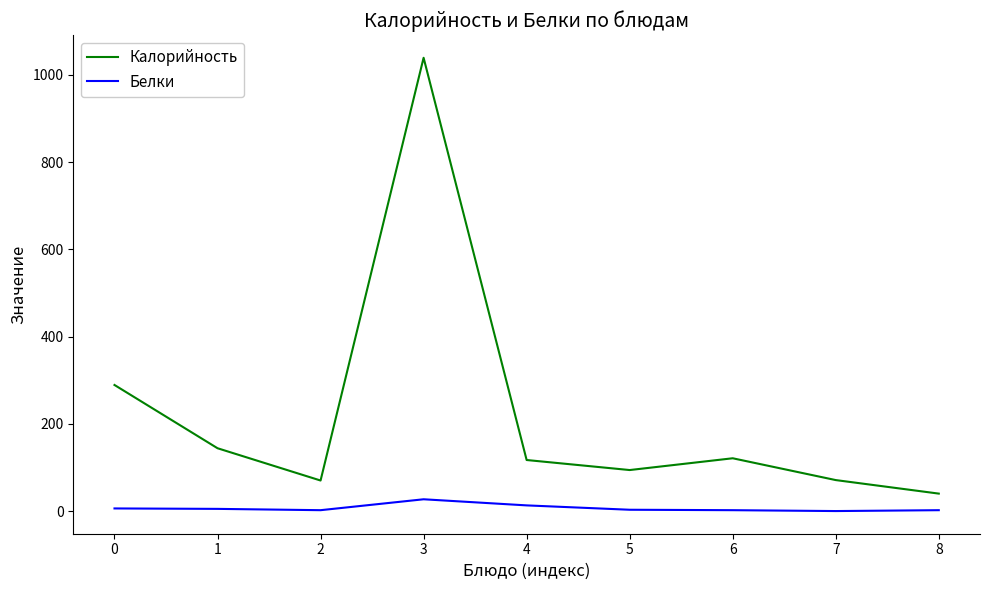

Where is the first local maximum for Калорийность?

3